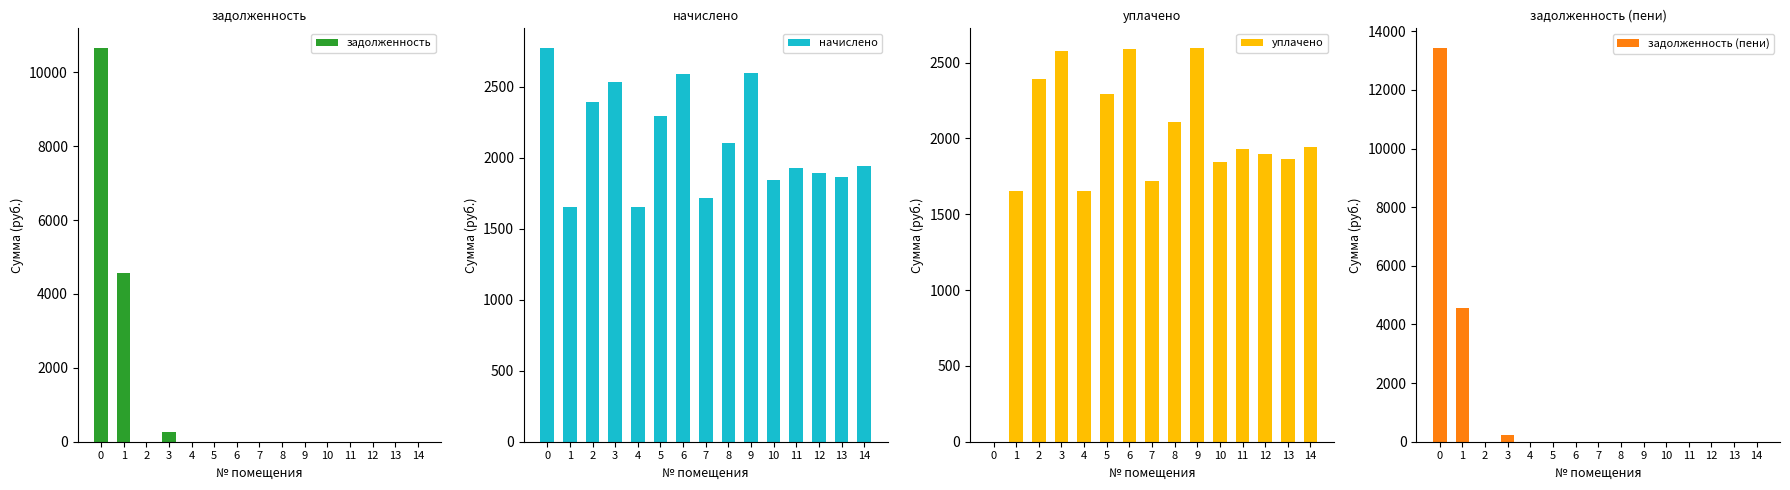

True or false: задолженность has a value of 6642.7 at 11.

False